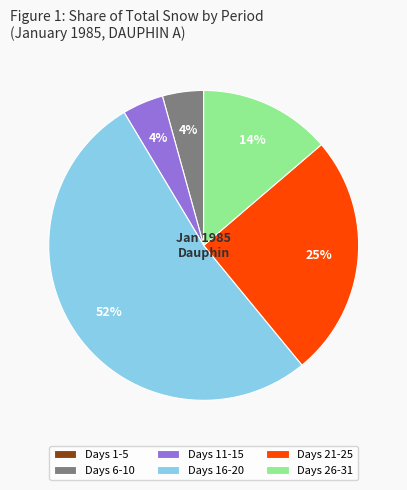

Which slice is the largest?

Days 16-20